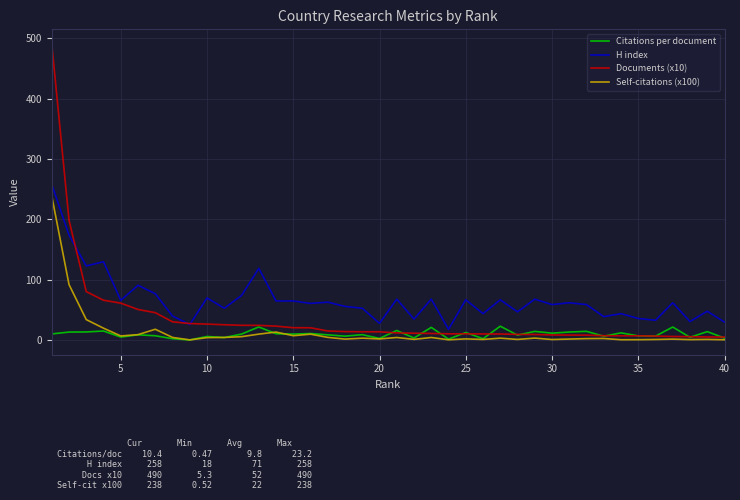

Which series has the widest spread of values?

Documents (x10)